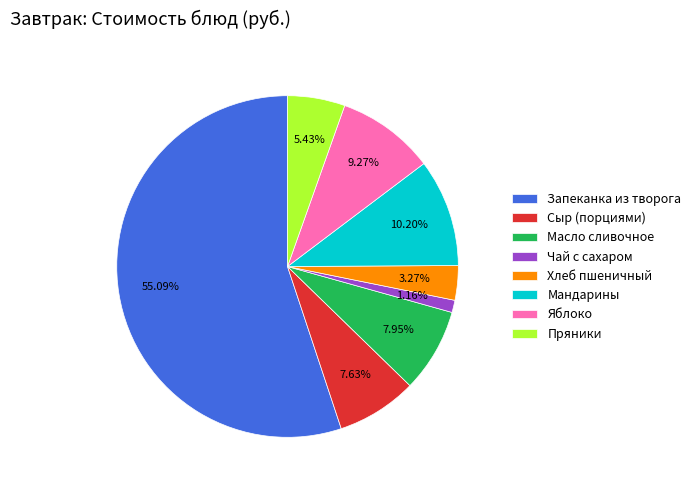

Approximately how many times larger is the value at Сыр (порциями) compared to Мандарины?

0.7